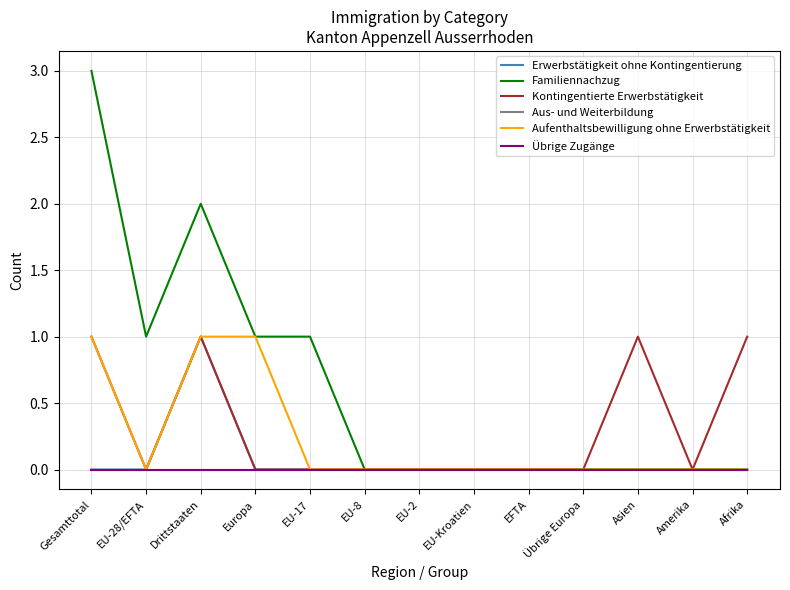

True or false: Aus- und Weiterbildung has more than 1 points higher than both neighbors.

False